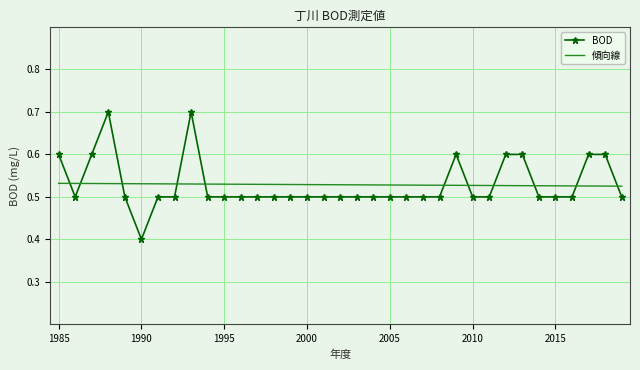

Which series has the widest spread of values?

BOD